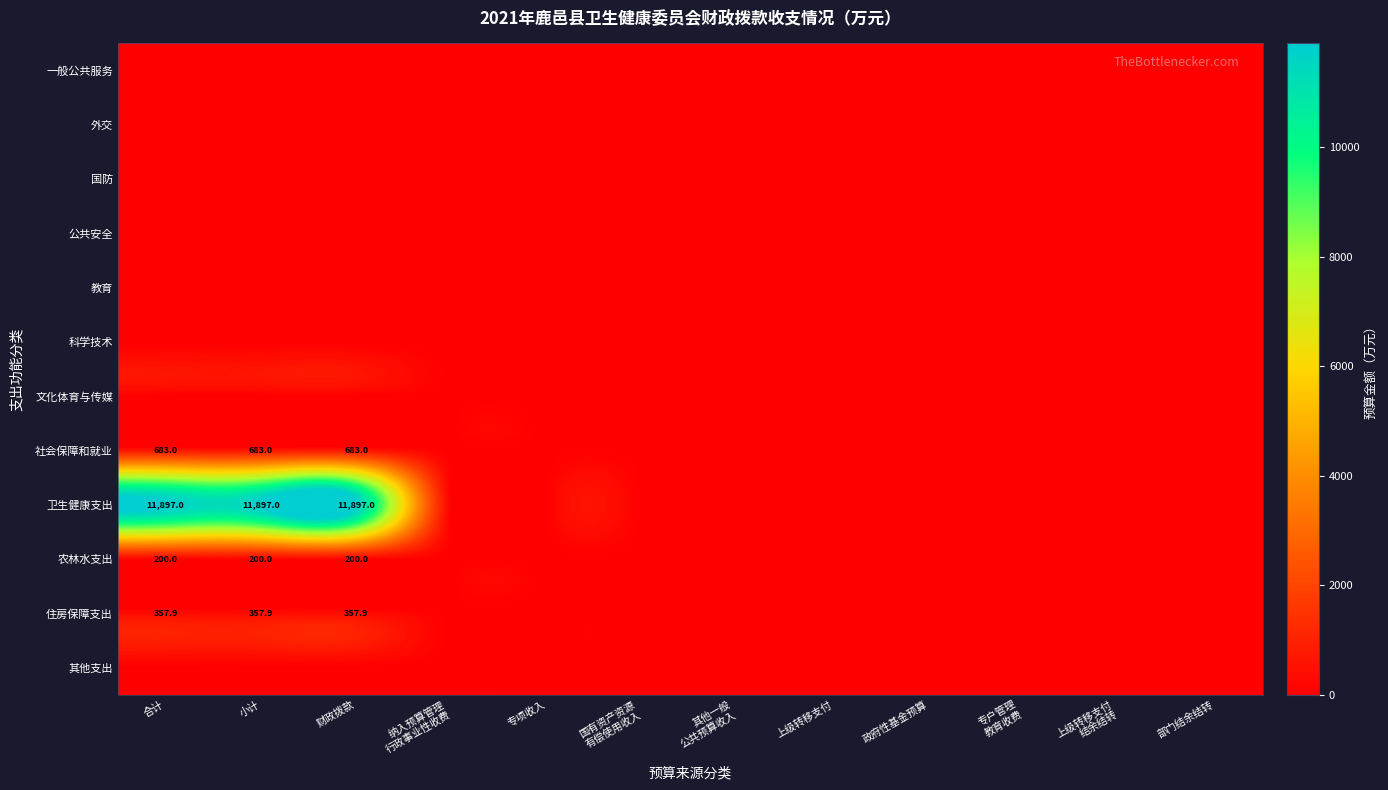

Which category has the lowest value in the 农林水支出 series?

纳入预算管理 行政事业性收费